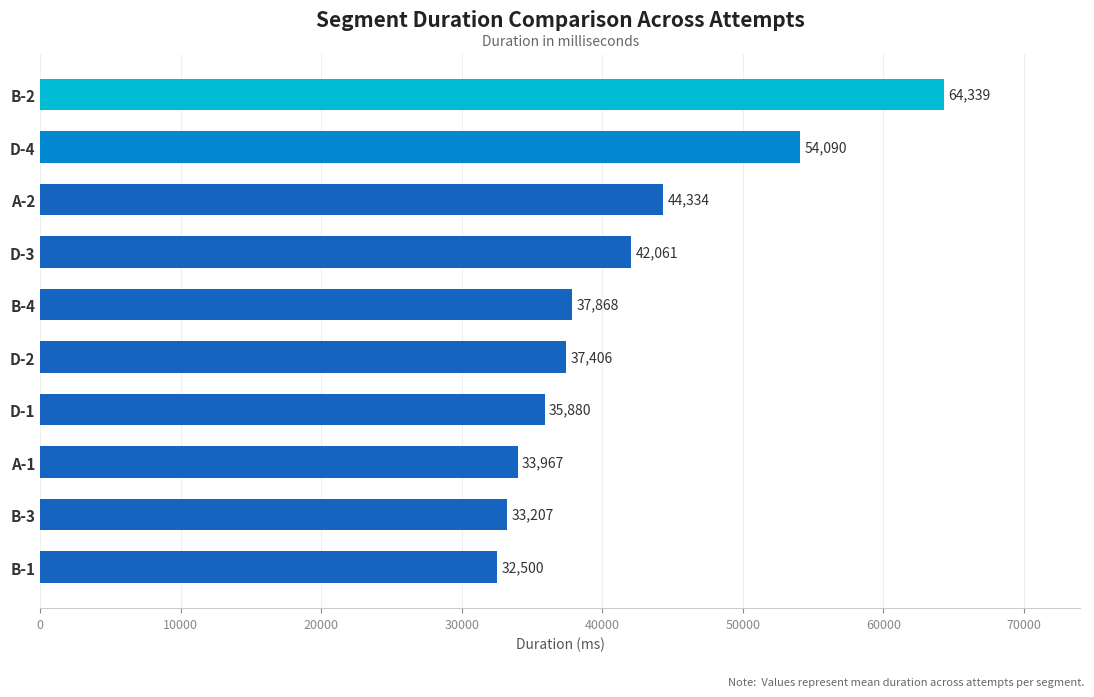

The chart shows a value of 21089 at D-1. True or false?

False